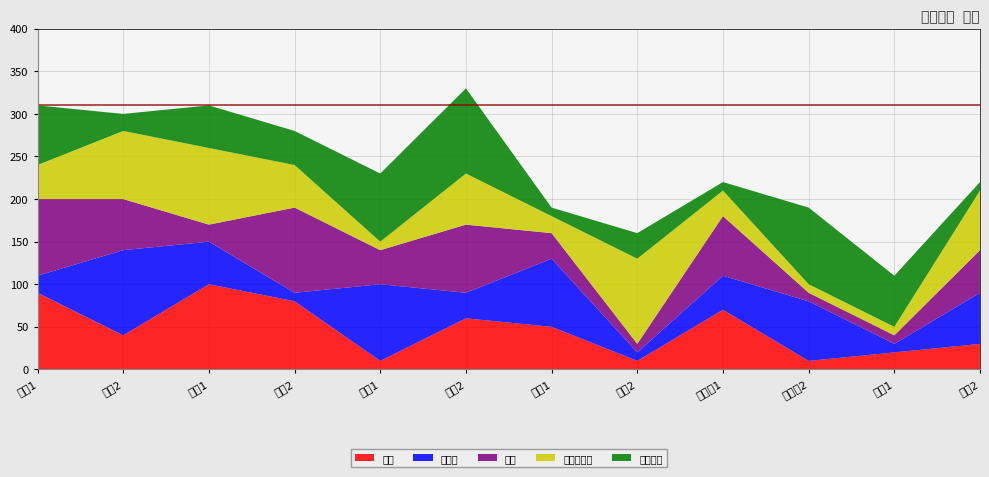

Reading right to left, what are all the values shown in this chart?

축구: 기획2=30	기획1=20	디자인2=10	디자인1=70	총무2=10	총무1=50	자재2=60	자재1=10	영업2=80	영업1=100	생산2=40	생산1=90
발야구: 기획2=60	기획1=10	디자인2=70	디자인1=40	총무2=10	총무1=80	자재2=30	자재1=90	영업2=10	영업1=50	생산2=100	생산1=20
피구: 기획2=50	기획1=10	디자인2=10	디자인1=70	총무2=10	총무1=30	자재2=80	자재1=40	영업2=100	영업1=20	생산2=60	생산1=90
이어달리기: 기획2=70	기획1=10	디자인2=10	디자인1=30	총무2=100	총무1=20	자재2=60	자재1=10	영업2=50	영업1=90	생산2=80	생산1=40
줄다리기: 기획2=10	기획1=60	디자인2=90	디자인1=10	총무2=30	총무1=10	자재2=100	자재1=80	영업2=40	영업1=50	생산2=20	생산1=70